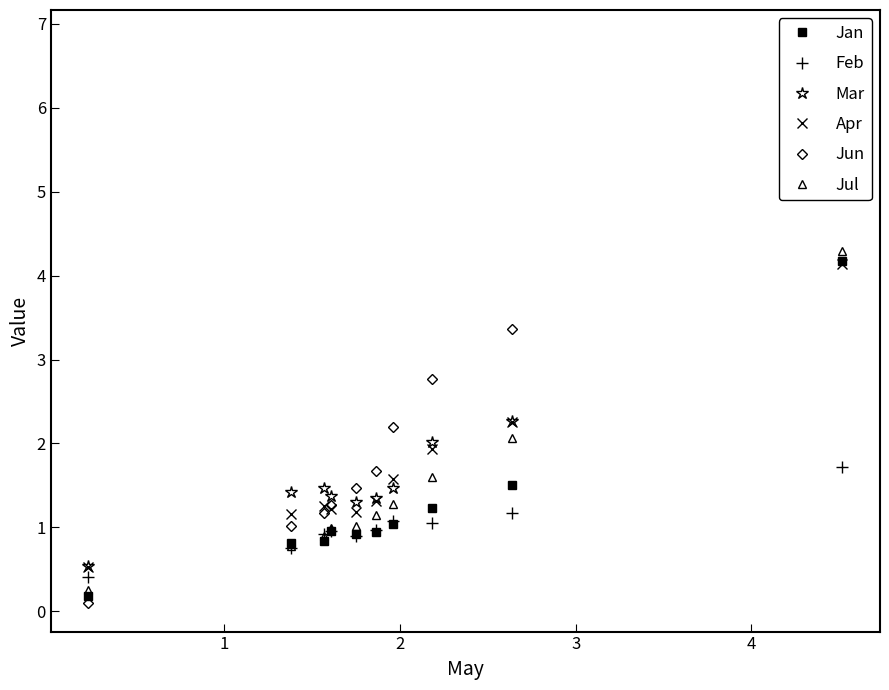

What is the maximum value for Jul?

4.3